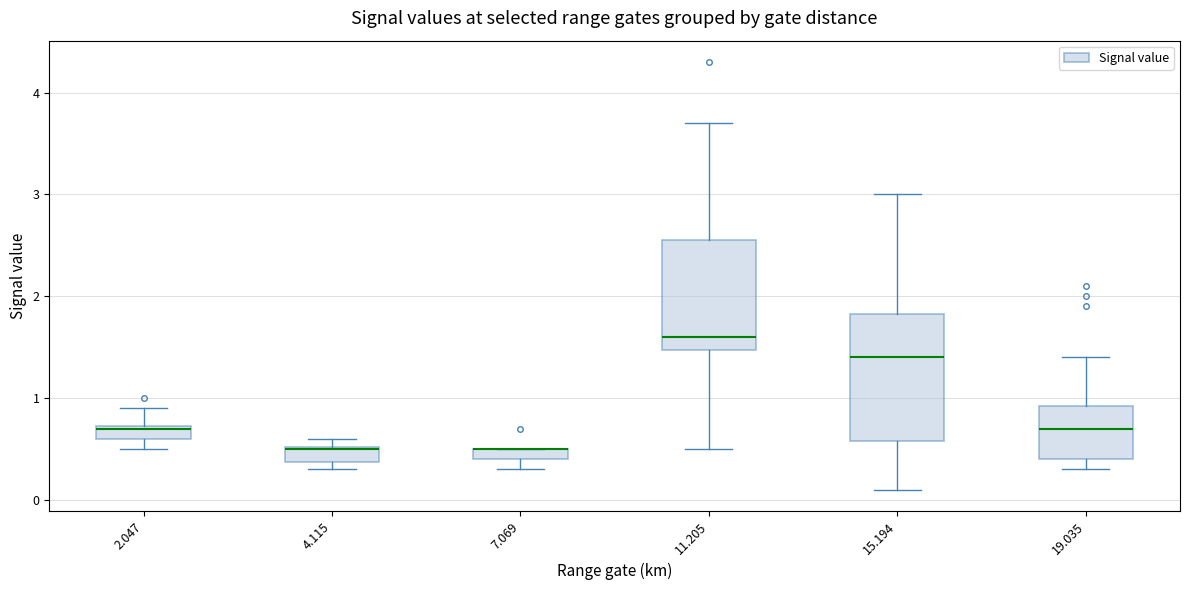

Comparing the boxes themselves (not the whiskers), which one is the tallest?

15.194